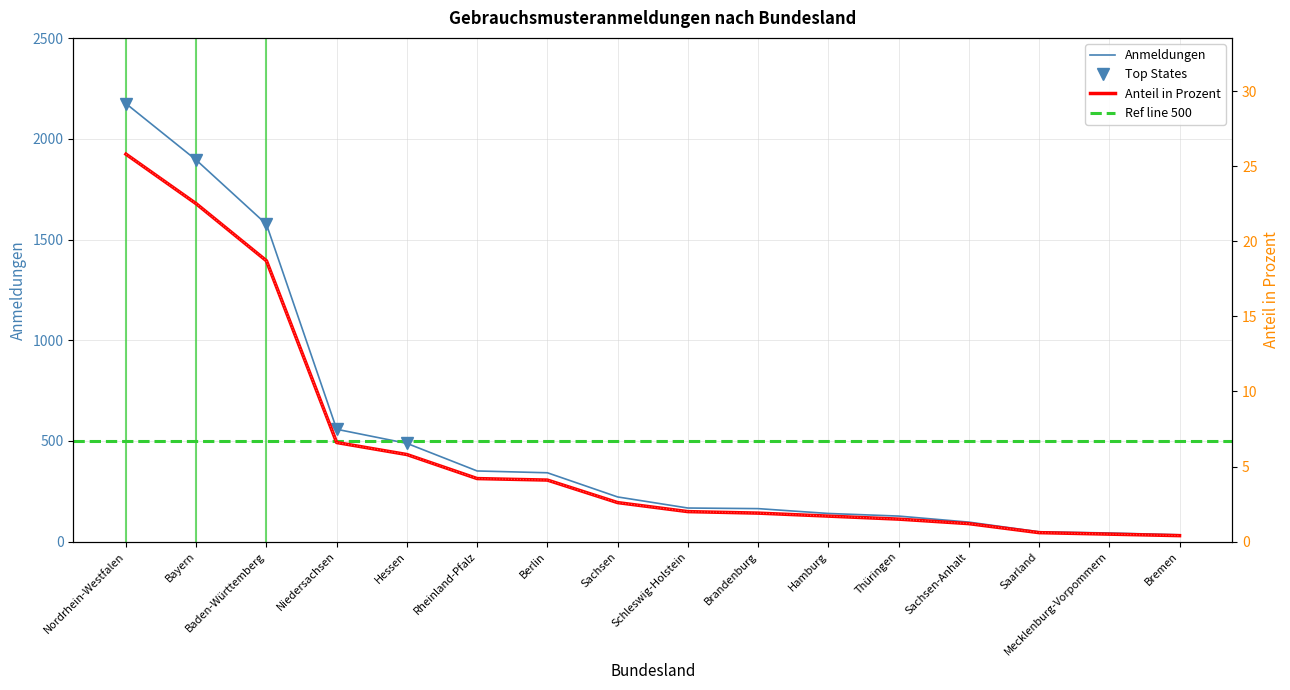

Which series changed the most between Sachsen and Sachsen-Anhalt?

Anmeldungen